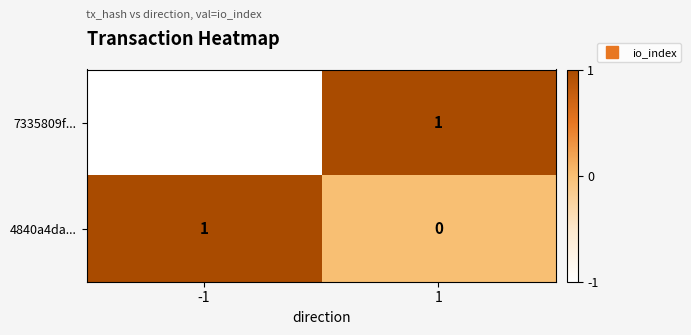

Rank the series by their average value, from highest to lowest.

4840a4da..., 7335809f...